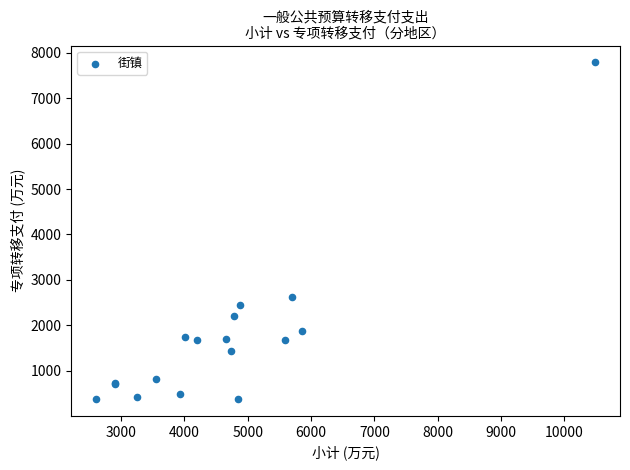

What Y value in the scatter plot is closest to 4082?

2631.7